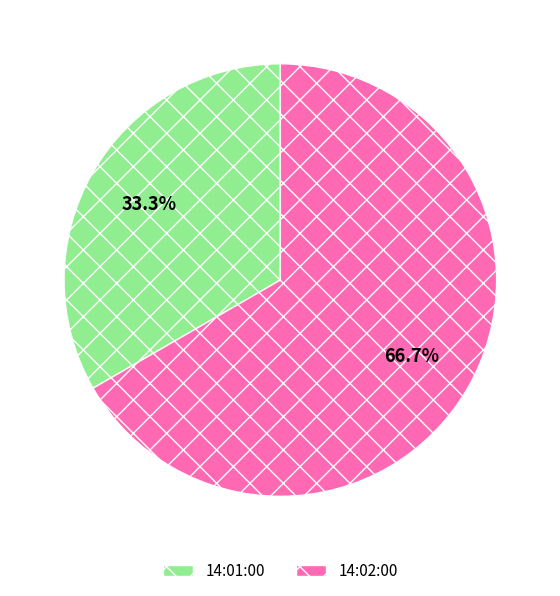

Rank the categories by value from highest to lowest.

14:02:00, 14:01:00